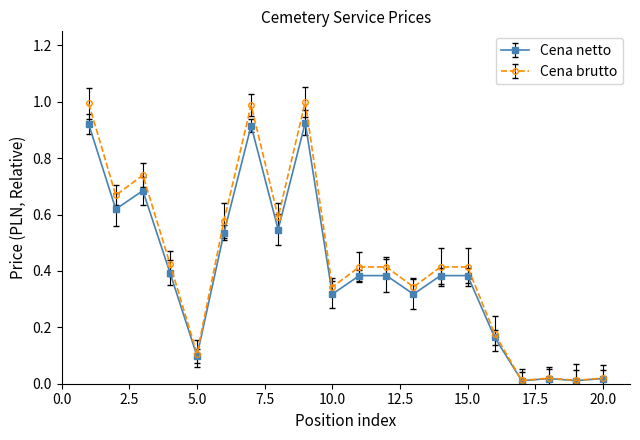

List the series in order of their peak value, highest first.

Cena brutto, Cena netto